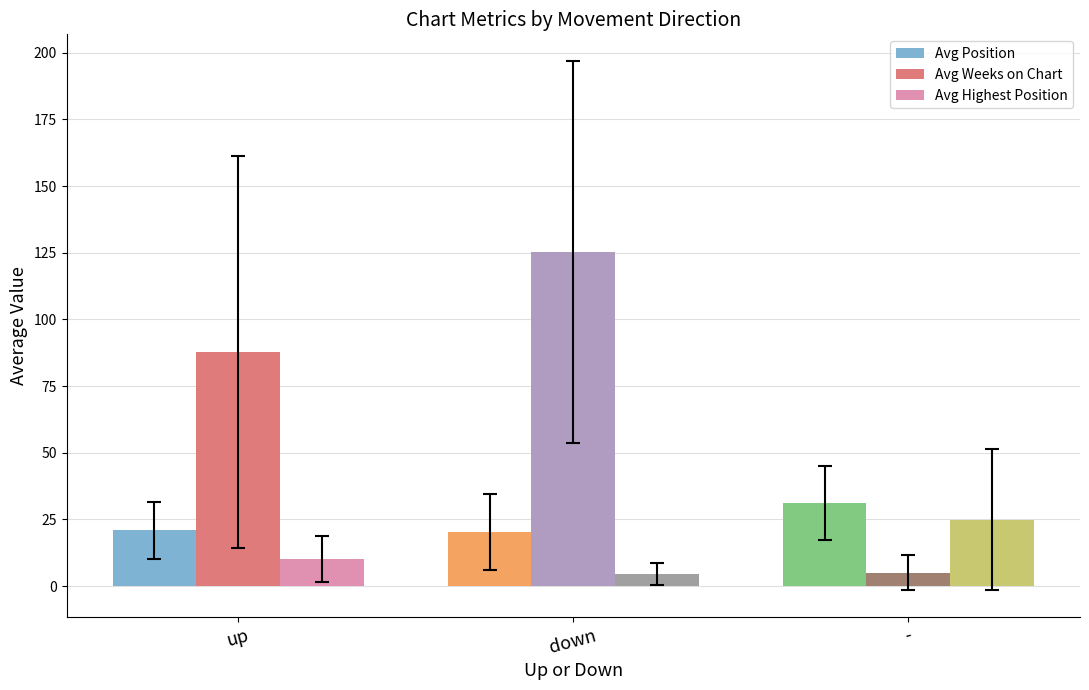

The value of Avg Highest Position at up is 10.1. True or false?

True